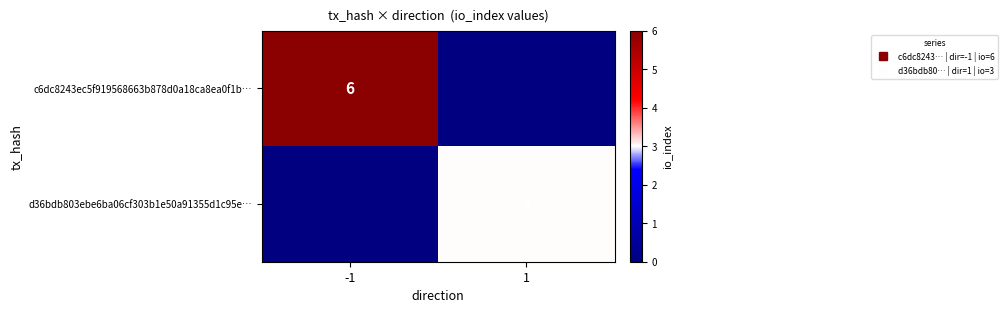

Count the c6dc8243ec5f919568663b878d0a18ca8ea0f1b… values in the range 0 to 6.

2